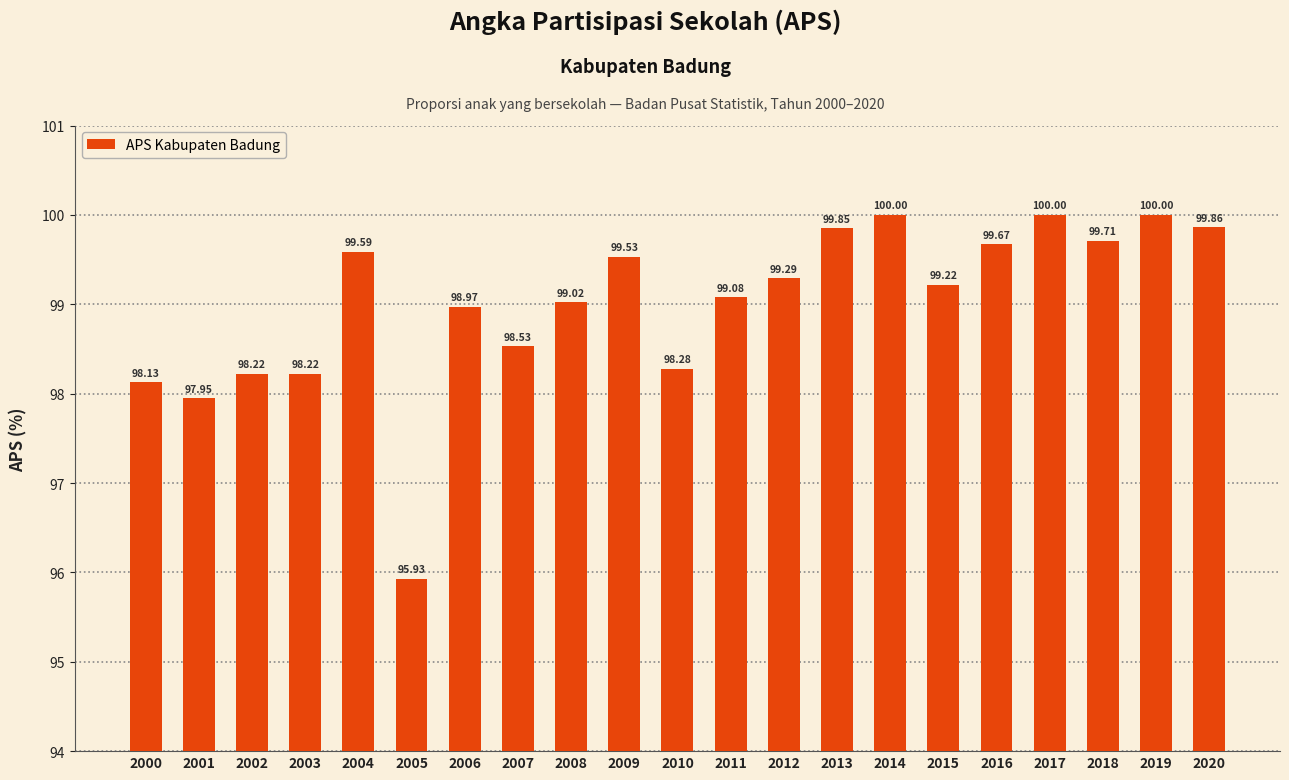

What is the difference between the maximum and minimum values?

4.1